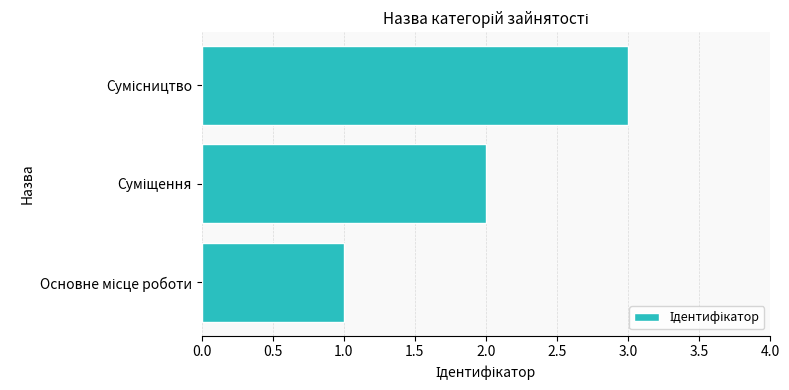

What is the sum of all values?

6